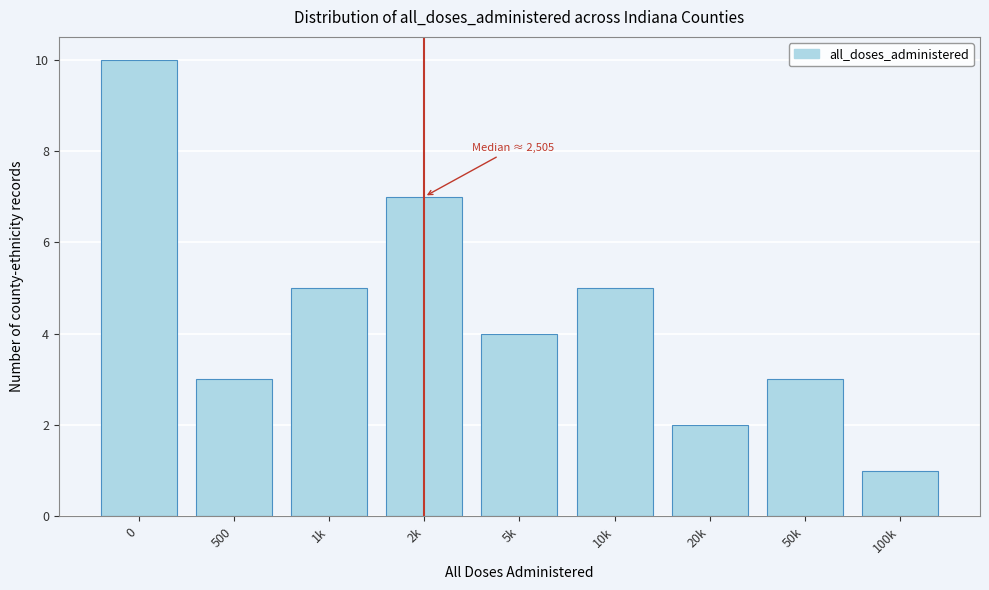

Reading left to right, extract all data points from this chart.

0=10	500=3	1k=5	2k=7	5k=4	10k=5	20k=2	50k=3	100k=1